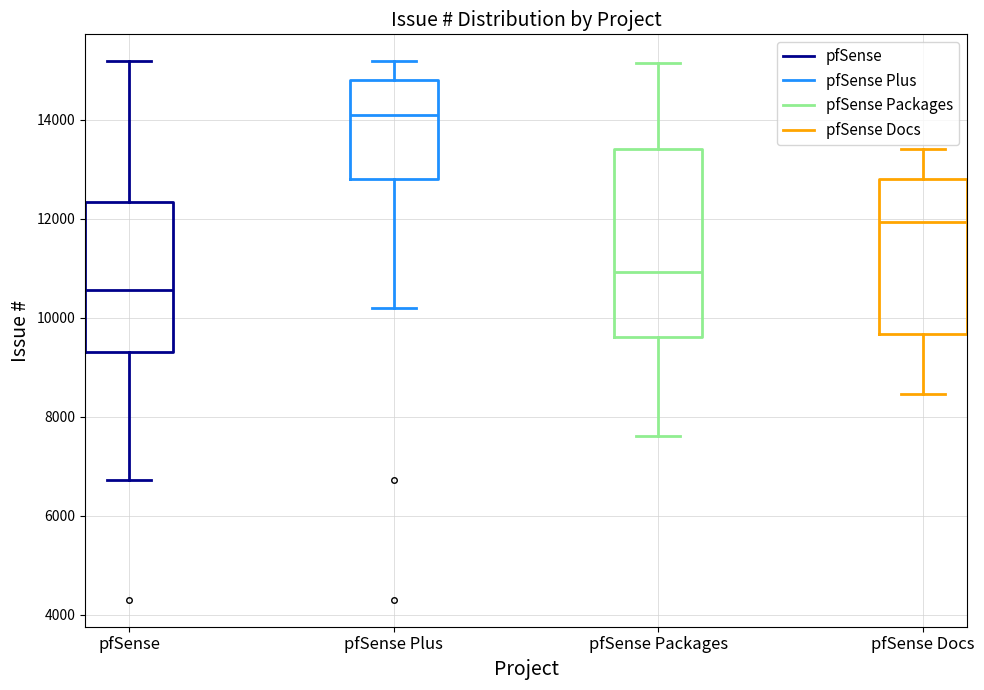

Which box's median line is the lowest?

pfSense